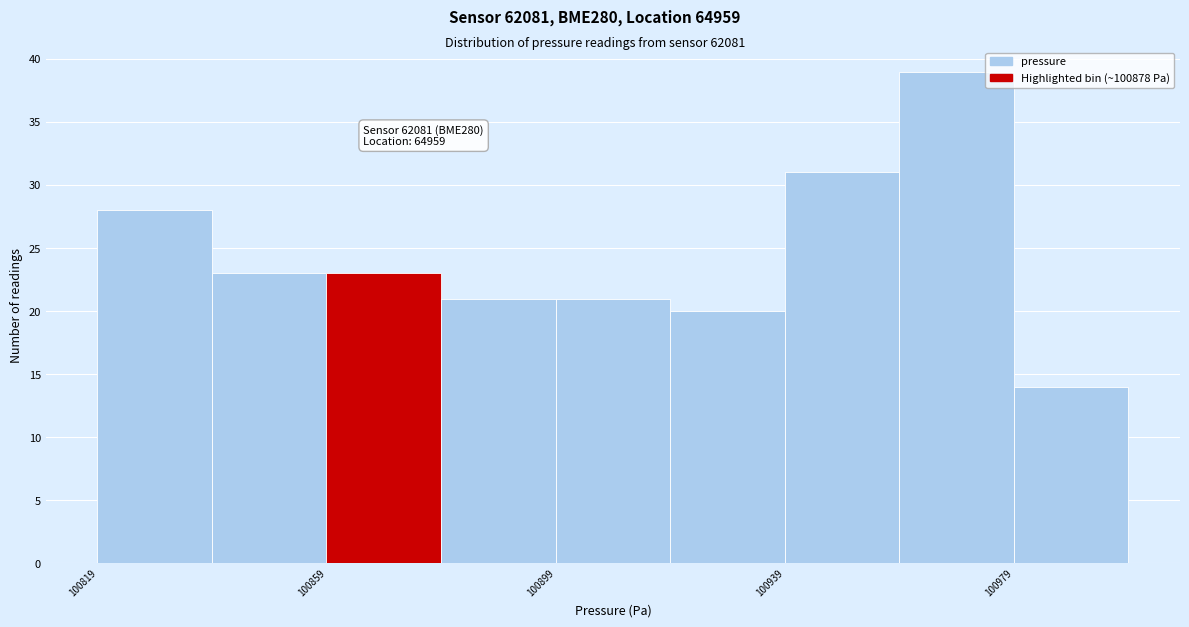

Over which range of the x-axis is the bar tallest?

100960 to 100980